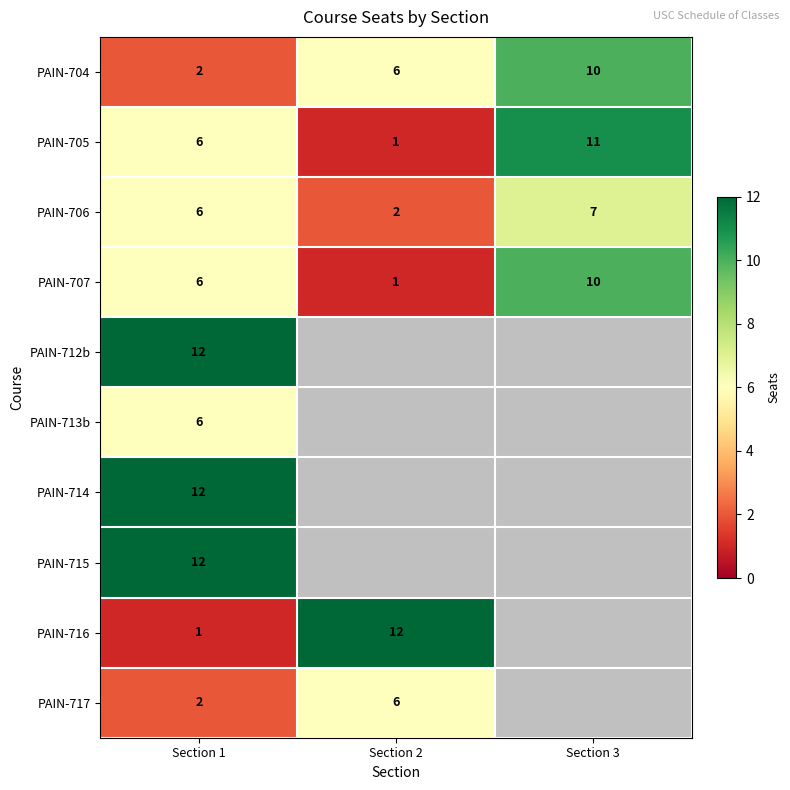

Read the PAIN-706 value at Section 3.

7